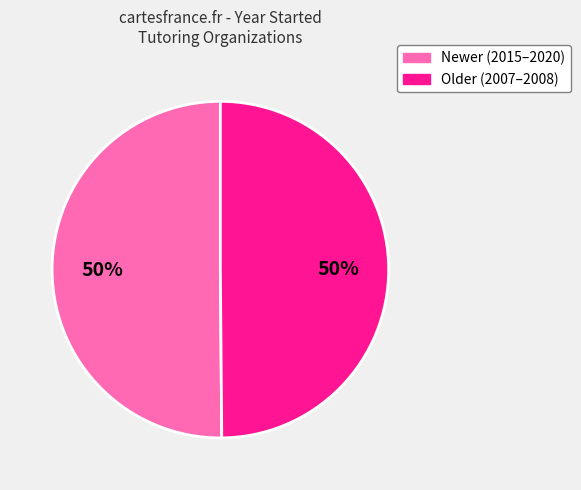

To the nearest percent, what is the average slice percentage?

50%